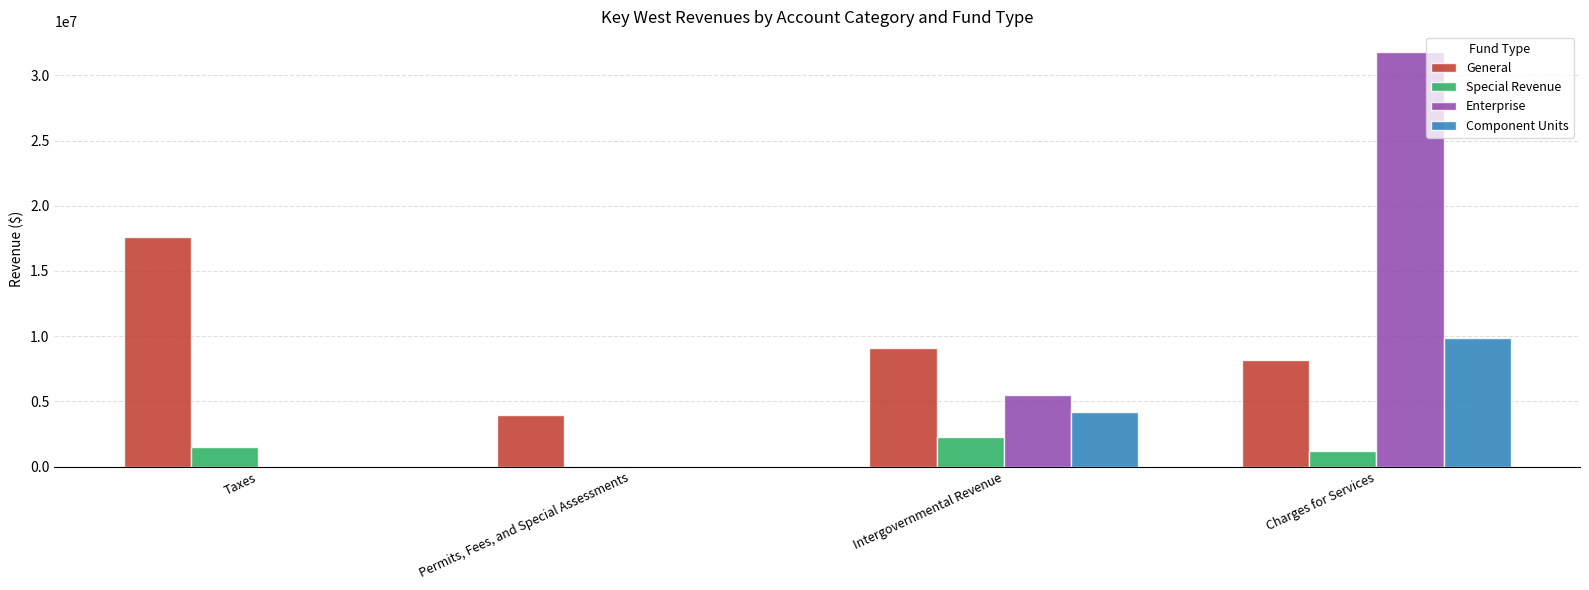

The Enterprise series shows 5496671 at Intergovernmental Revenue. True or false?

True